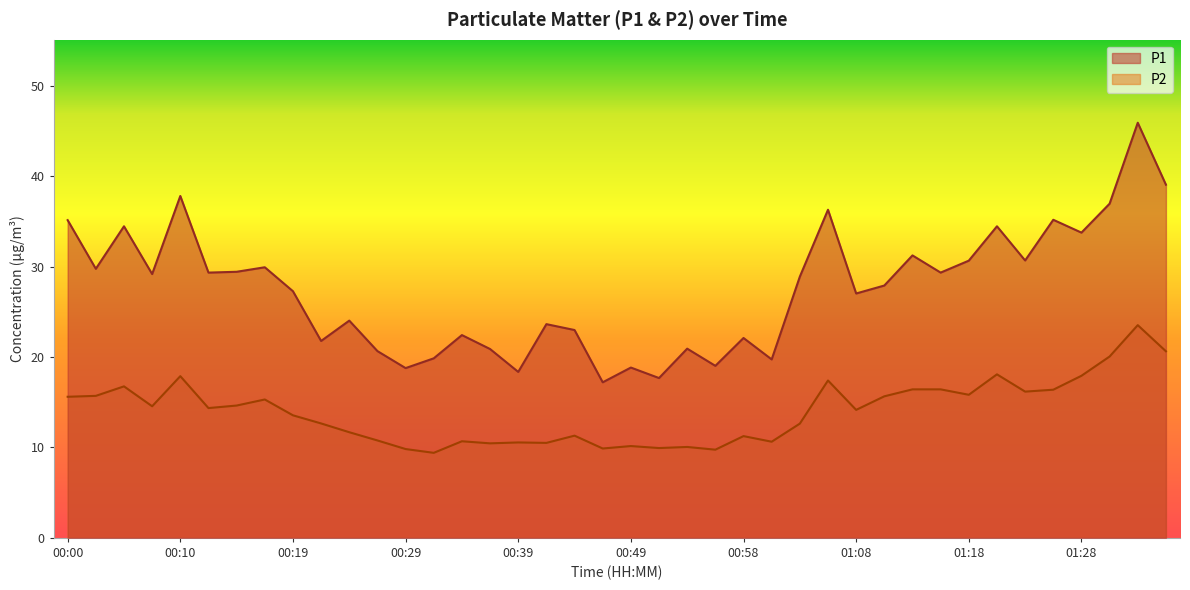

What is the difference between the highest and lowest values at 01:35?

18.4